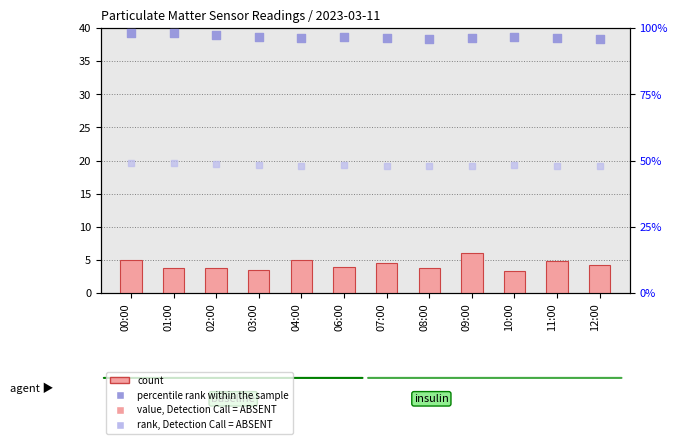

Is the value of rank, Detection Call = ABSENT at 07:00 greater than the value of percentile rank within the sample at 01:00?

No